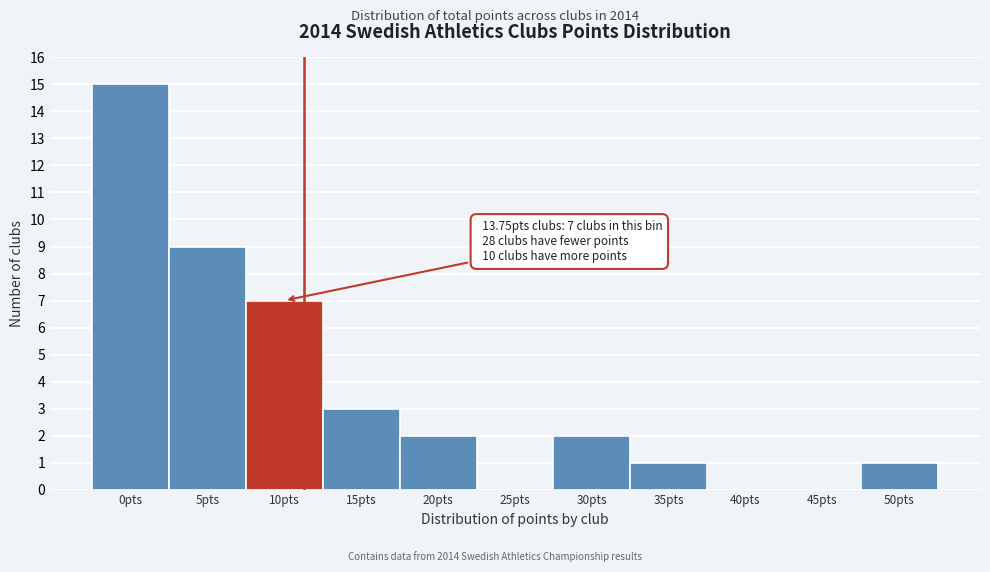

Reading right to left, transcribe all the data shown in this chart.

50pts=1	45pts=0	40pts=0	35pts=1	30pts=2	25pts=0	20pts=2	15pts=3	10pts=7	5pts=9	0pts=15